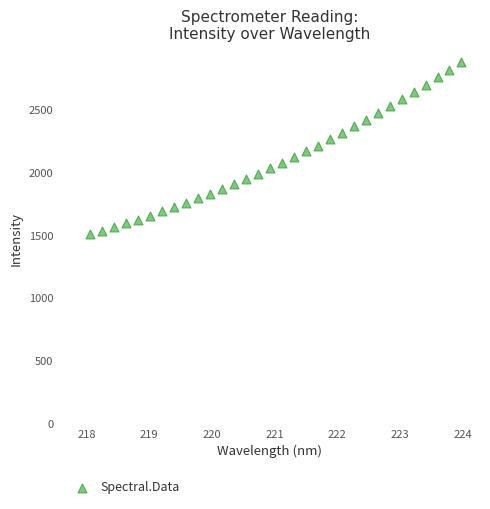

What is the range of Y values (max minus min)?

1372.5